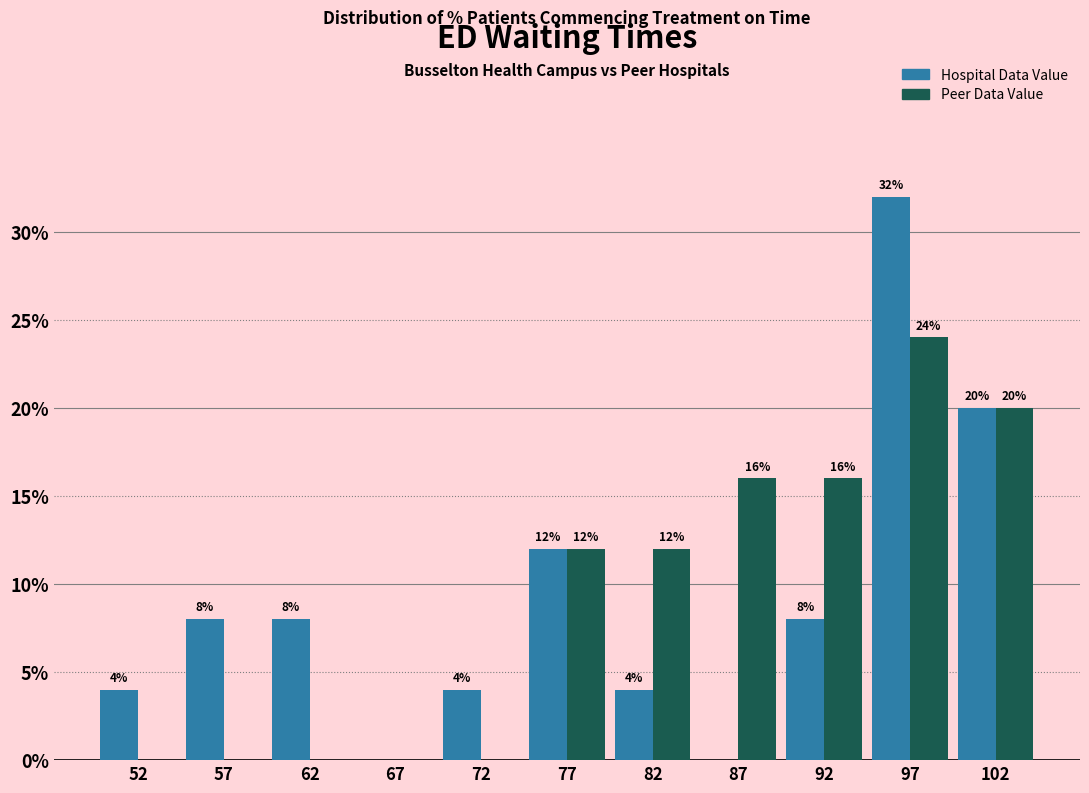

In the Hospital Data Value series, which range on the x-axis has the tallest bar?

95 to 100